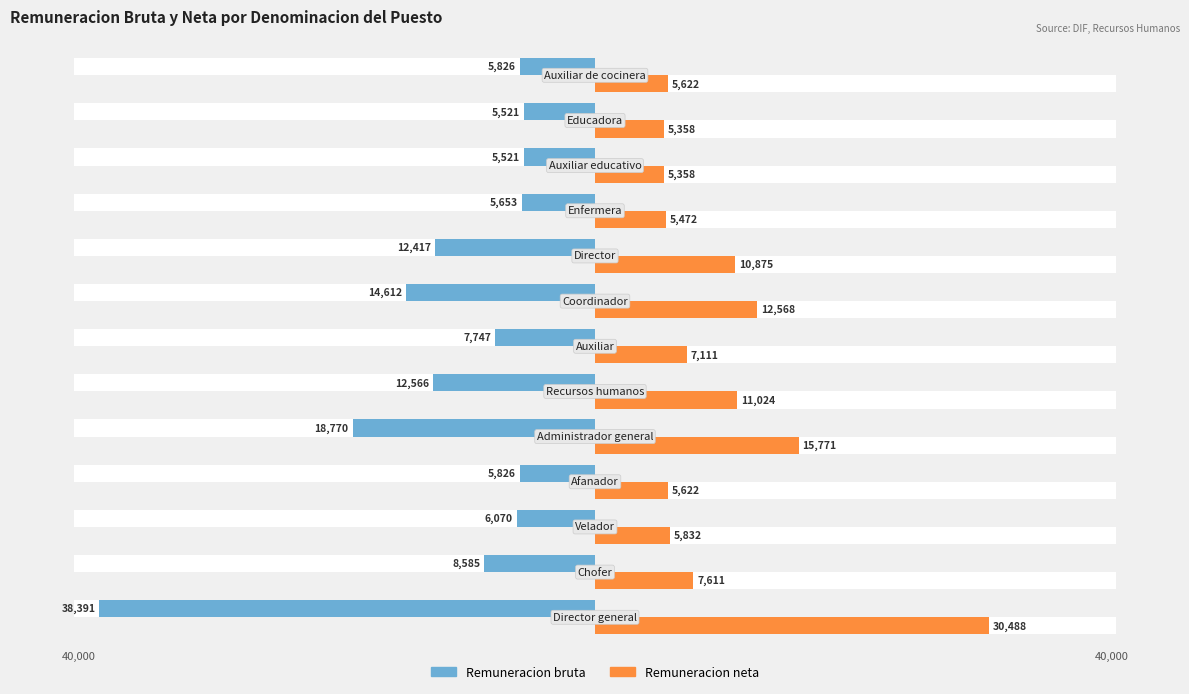

What is the value of the Remuneracion neta bar at the 12th from the left?

5358